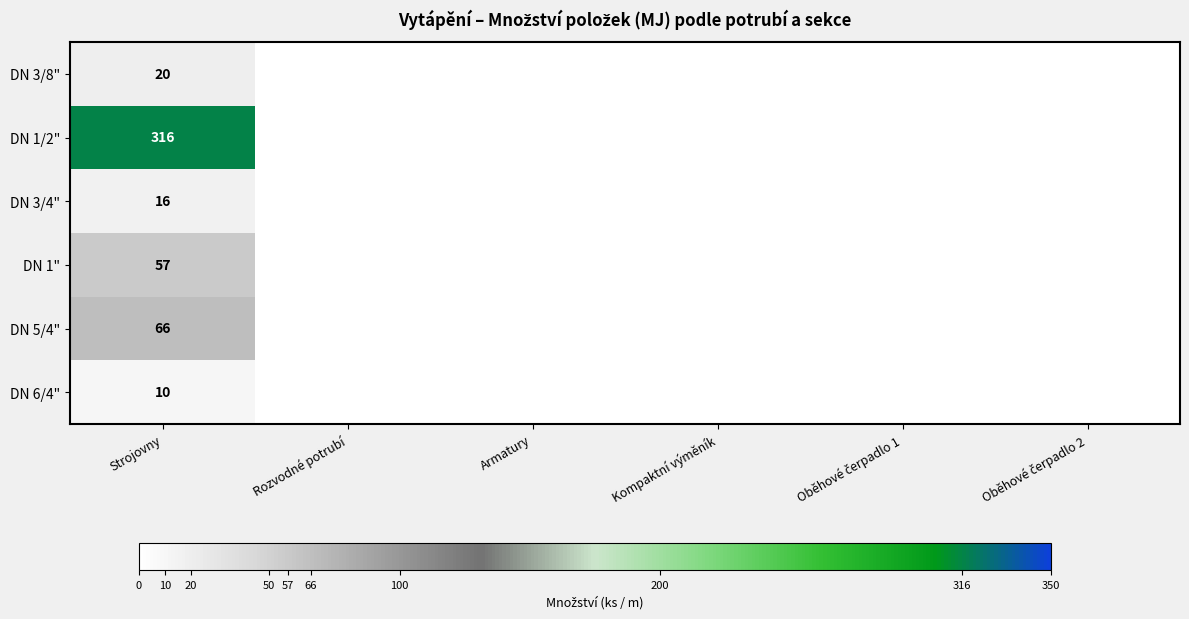

The DN 6/4" series shows 10 at Strojovny. True or false?

True